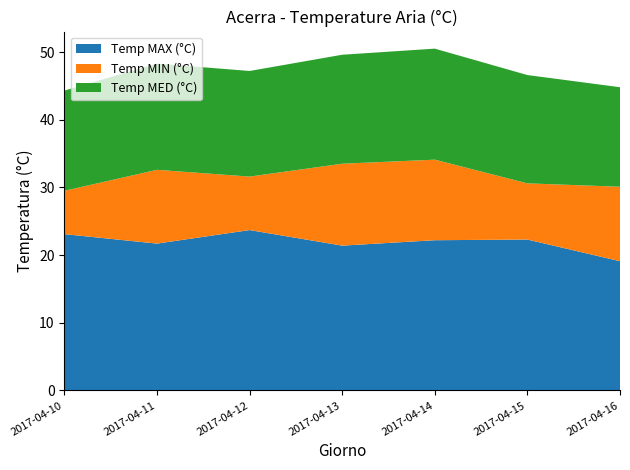

Reading left to right, list all the values displayed in this chart.

Temp MAX (°C): 23.1	21.7	23.7	21.4	22.2	22.3	19.1
Temp MIN (°C): 6.4	10.9	7.9	12.1	11.9	8.3	11.0
Temp MED (°C): 14.8	15.7	15.6	16.1	16.4	16.0	14.7